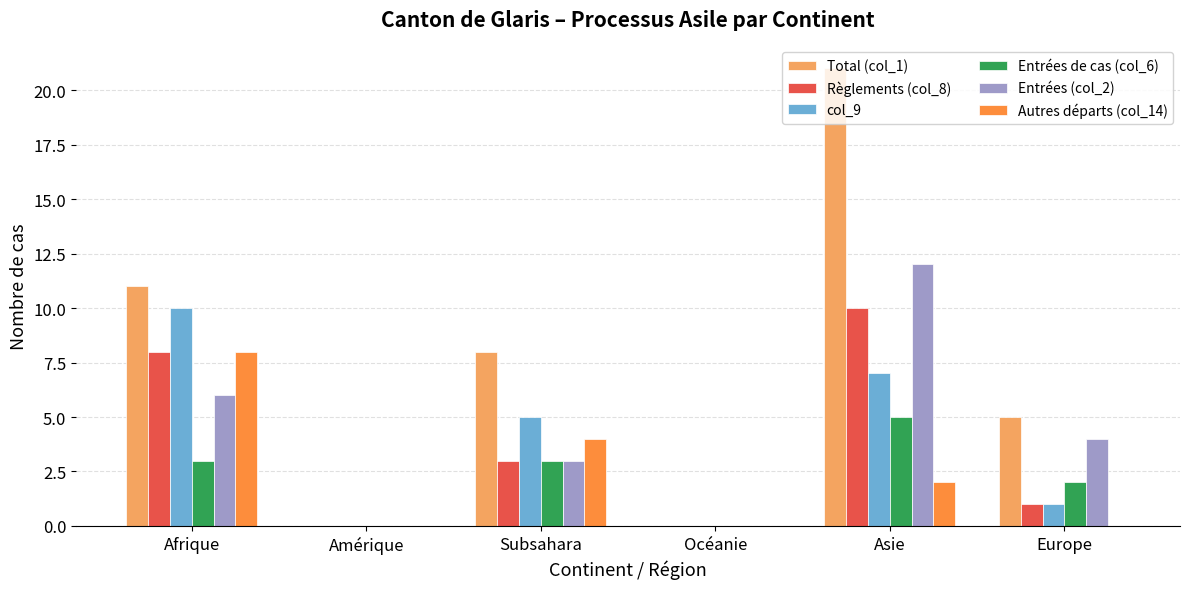

Which series has the widest spread of values?

Total (col_1)